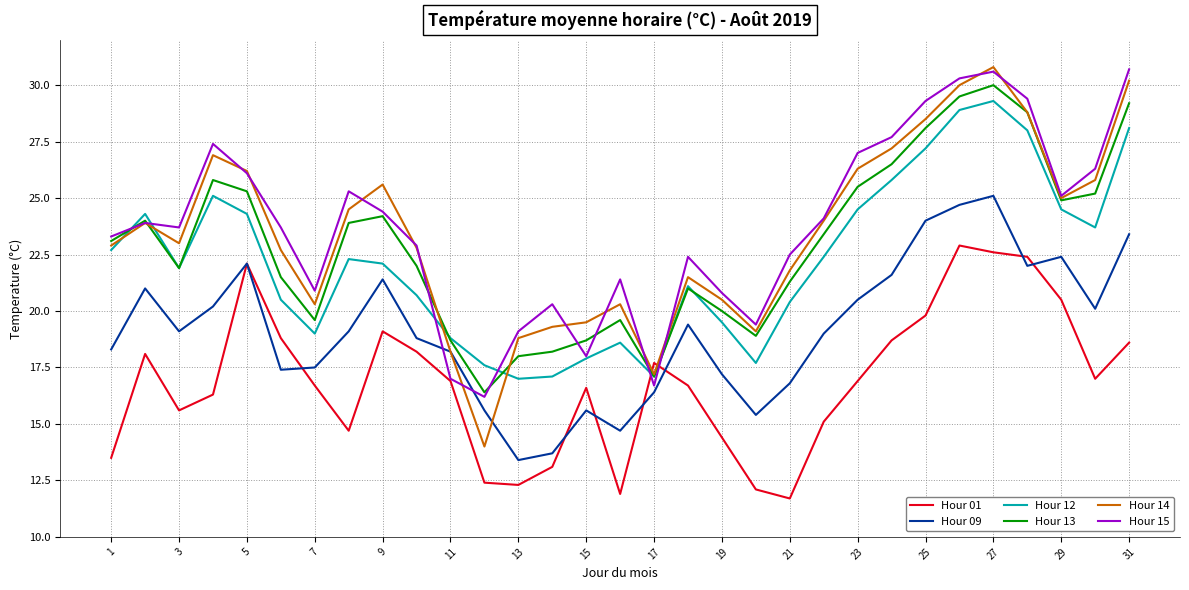

Which series has the largest range (max minus min)?

Hour 14